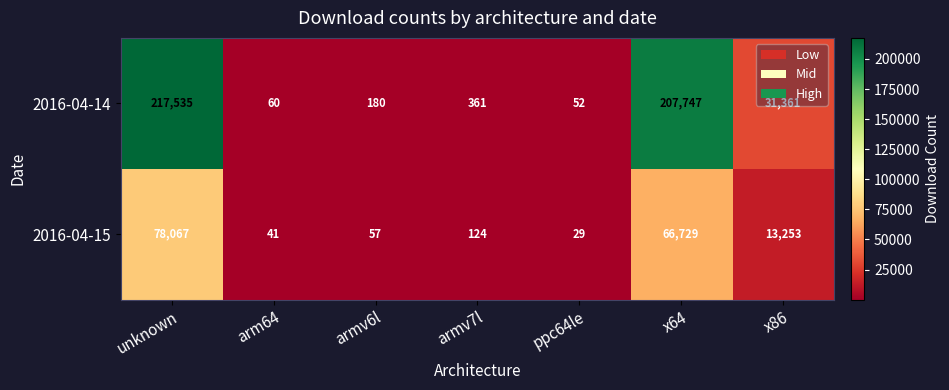

The value of 2016-04-15 at armv7l is 202. True or false?

False